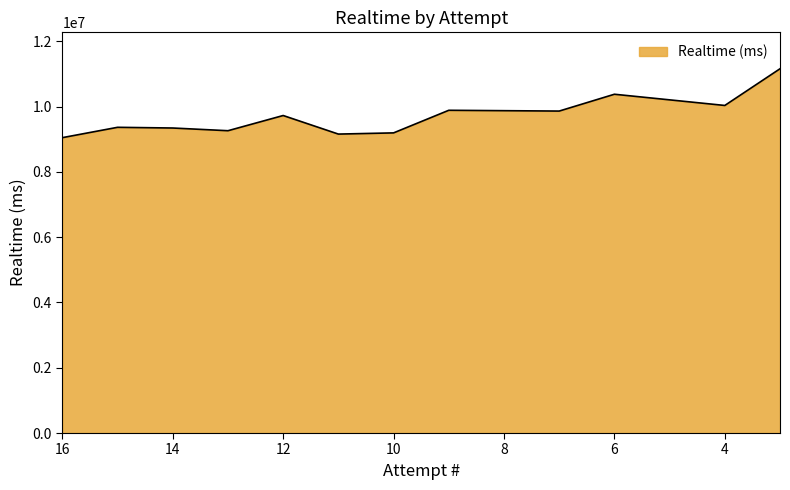

How many values are below 9725316?

6